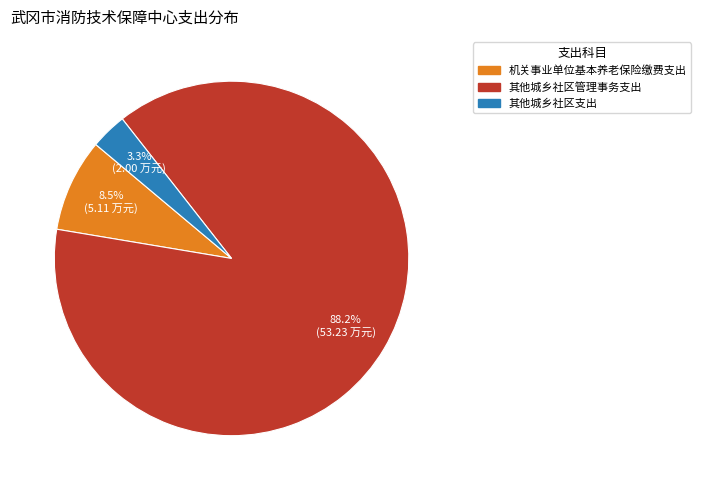

Rank the categories by value from lowest to highest.

其他城乡社区支出, 机关事业单位基本养老保险缴费支出, 其他城乡社区管理事务支出